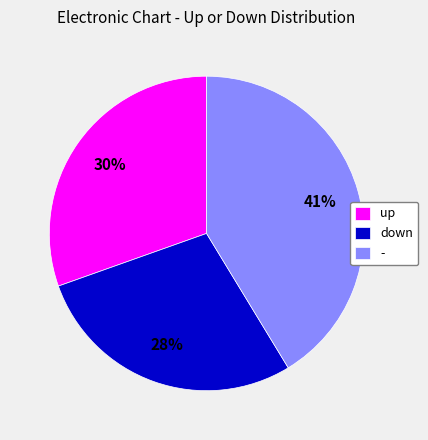

Which slice is the largest?

-